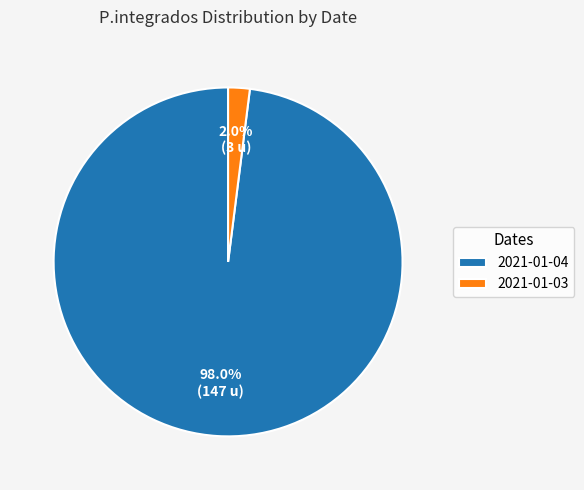

Rank the categories by value from highest to lowest.

2021-01-04, 2021-01-03